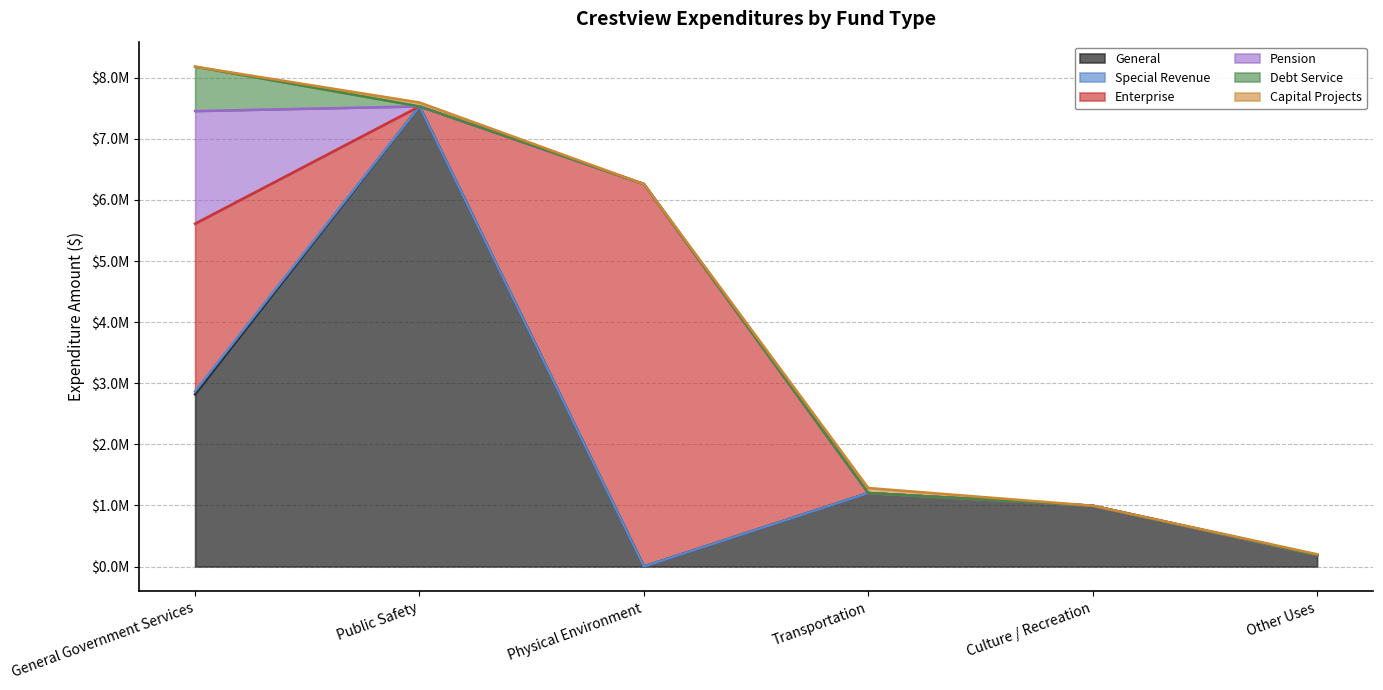

Does the chart have visible grid lines?

Yes